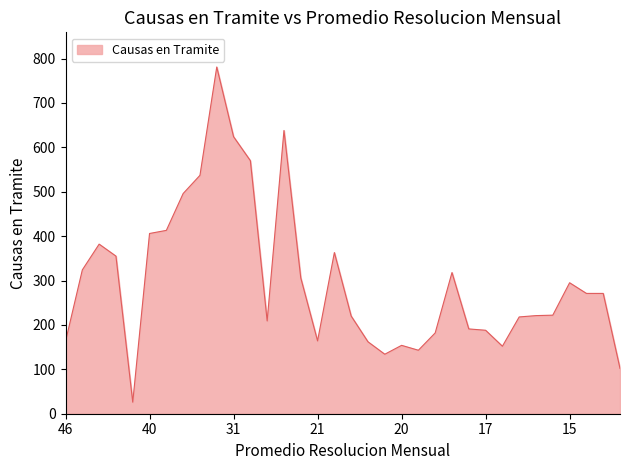

What is the smallest value displayed?

26